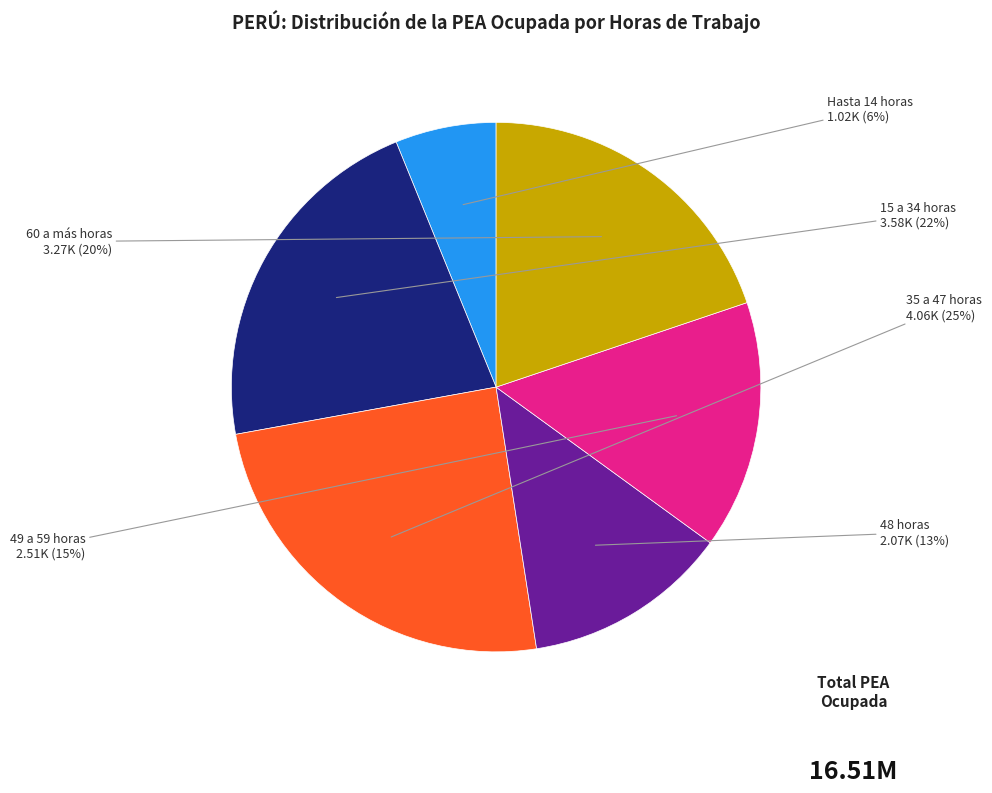

Which category has the smallest portion of the pie?

Hasta 14 horas